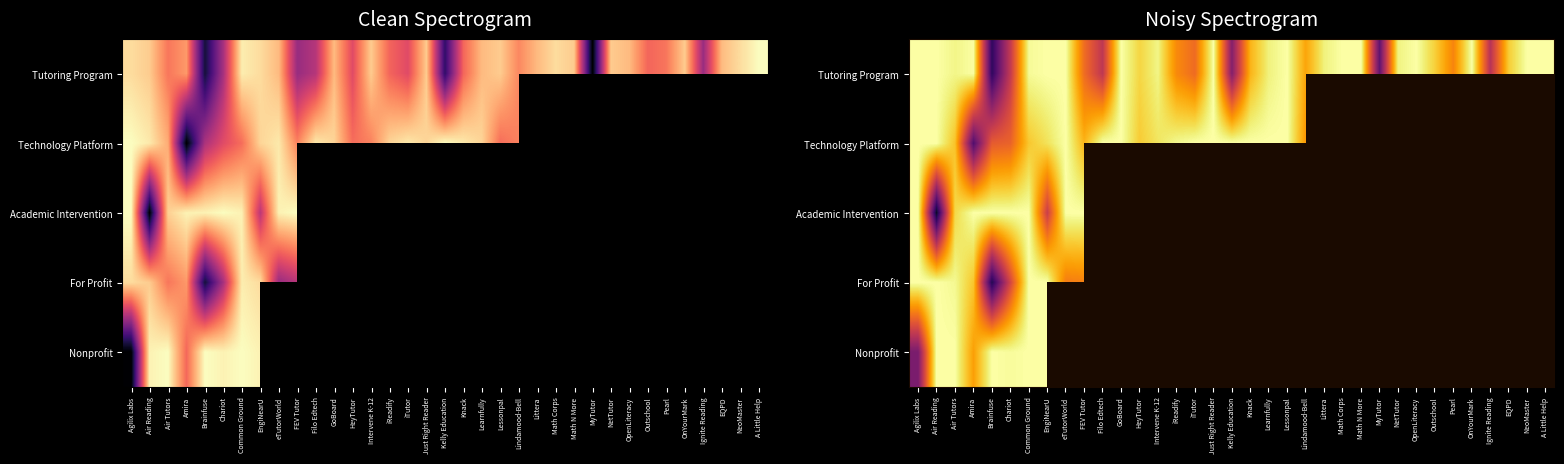

What is the spread (max minus min) of values at Air Reading?

0.9